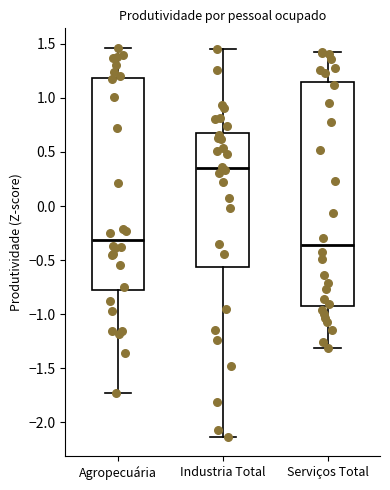

Which box has the lowest median line?

Serviços Total